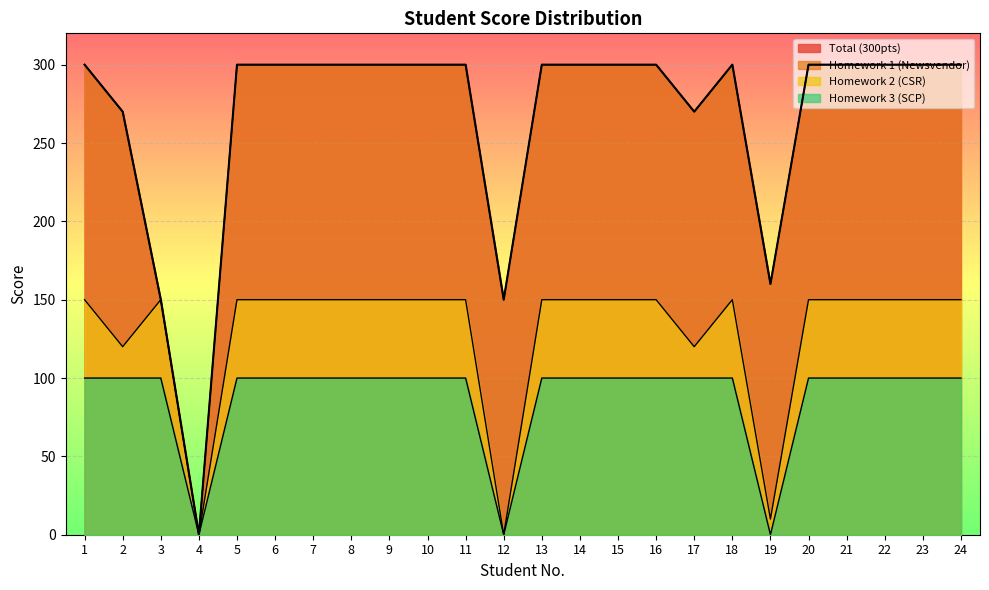

Read the Total (300pts) value at 2.

270